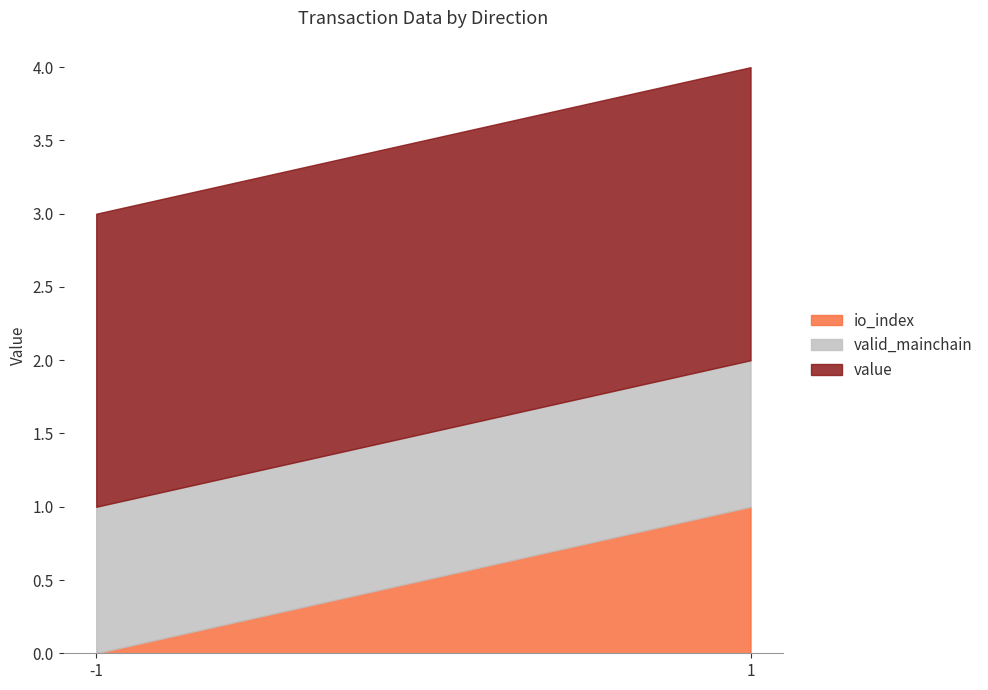

Which series has the largest range (max minus min)?

io_index